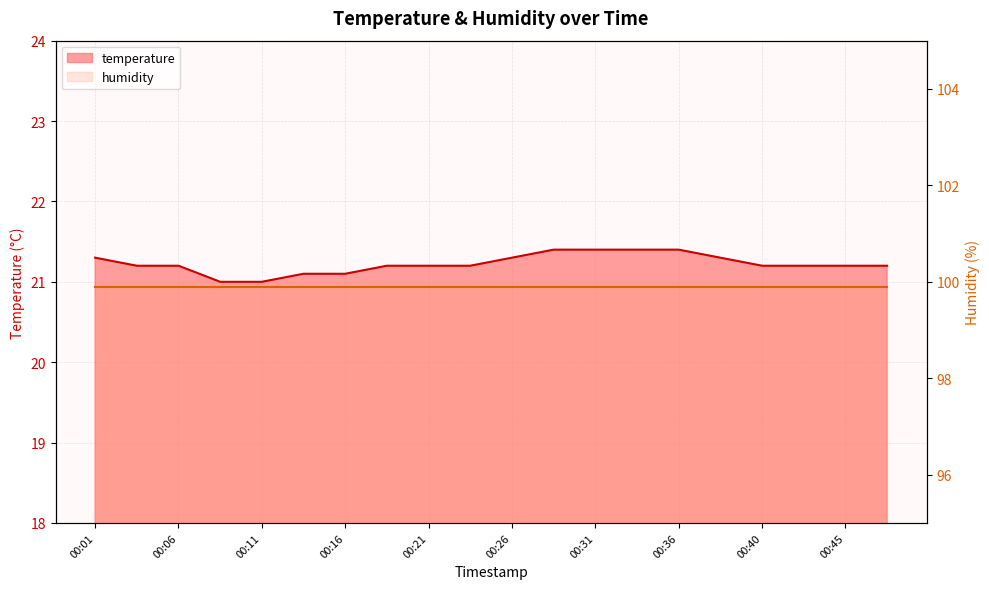

Approximately how many times larger is the value at 00:16 compared to 00:33?

1.0